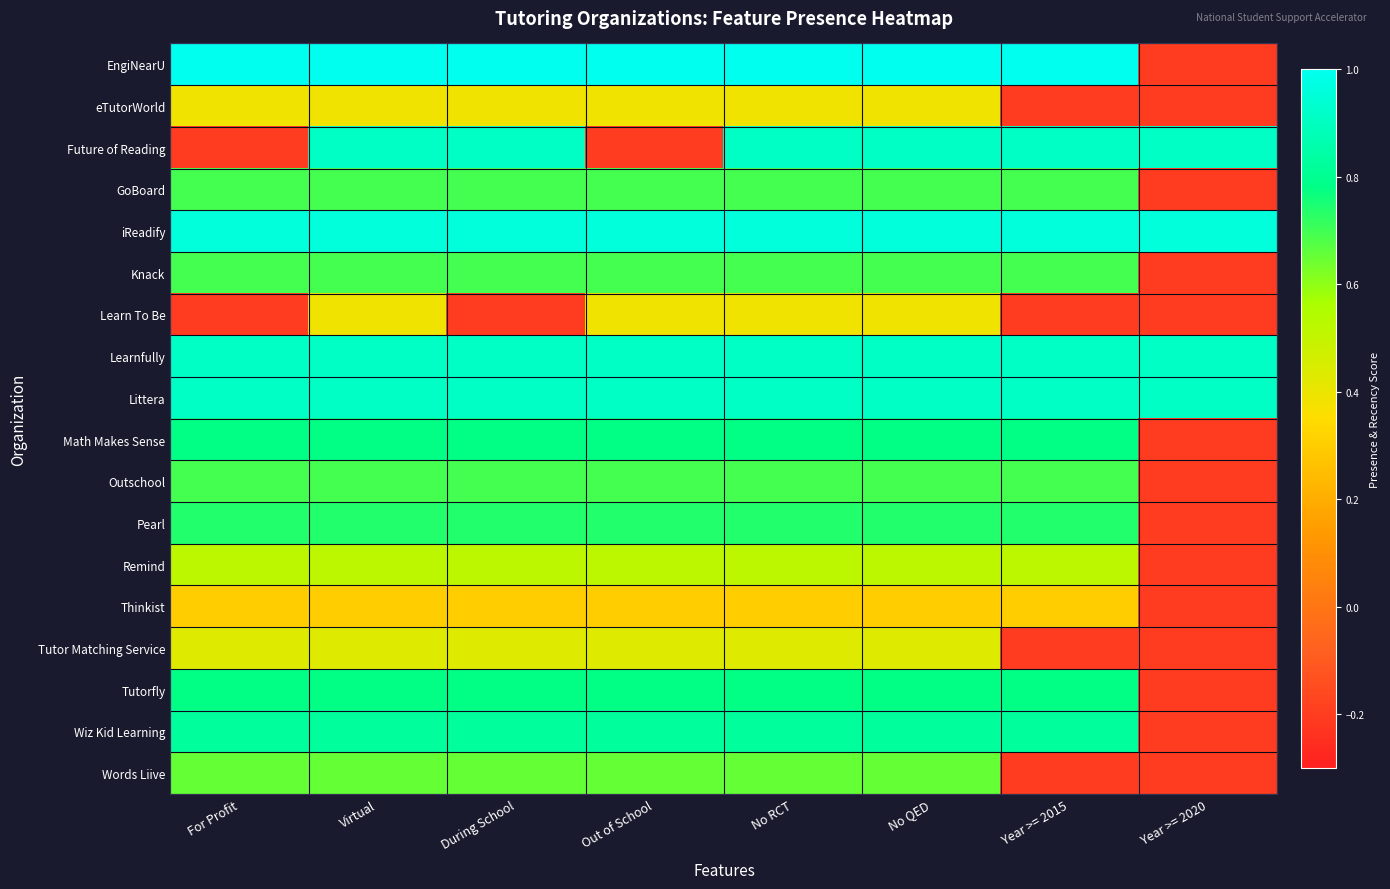

Rank the series by their maximum value, from lowest to highest.

Thinkist, eTutorWorld, Learn To Be, Tutor Matching Service, Remind, Words Liive, GoBoard, Knack, Outschool, Pearl, Math Makes Sense, Tutorfly, Wiz Kid Learning, Future of Reading, Learnfully, Littera, iReadify, EngiNearU